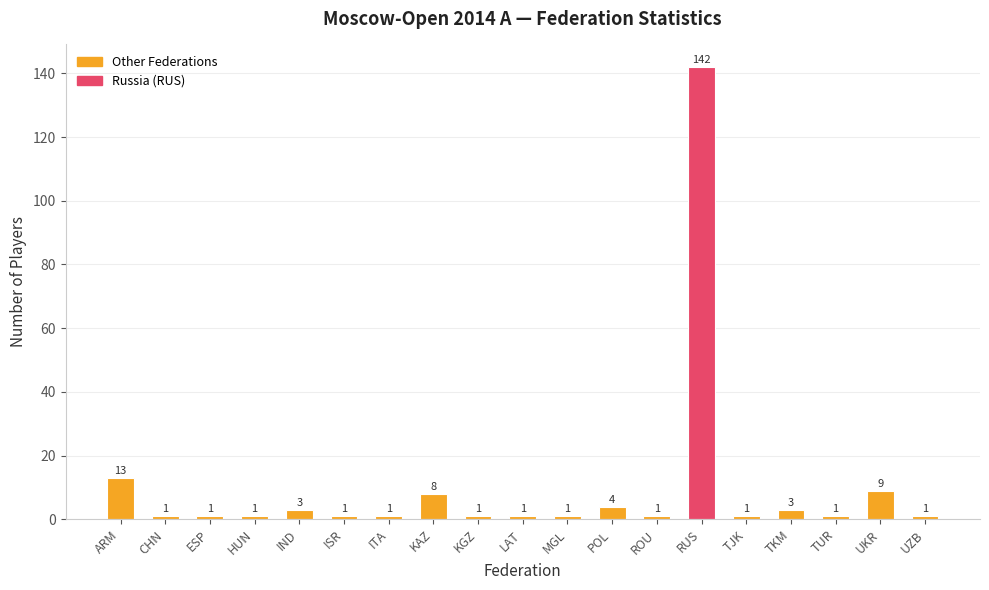

What is the value of the 6th bar from the left?

1